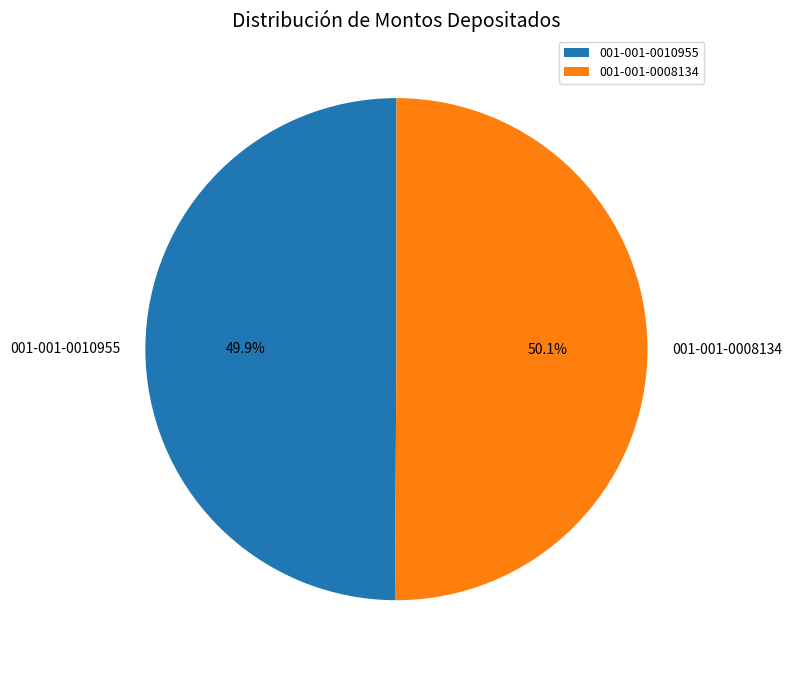

Is there any slice that represents more than half of the pie?

Yes